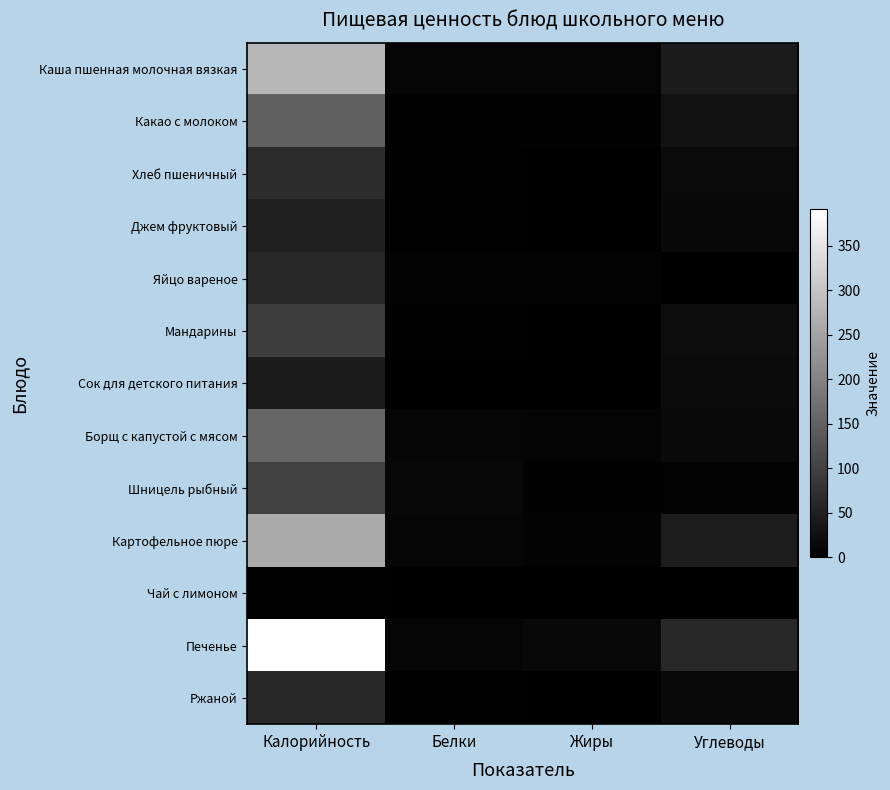

Which has a higher value, Жиры or Калорийность?

Калорийность